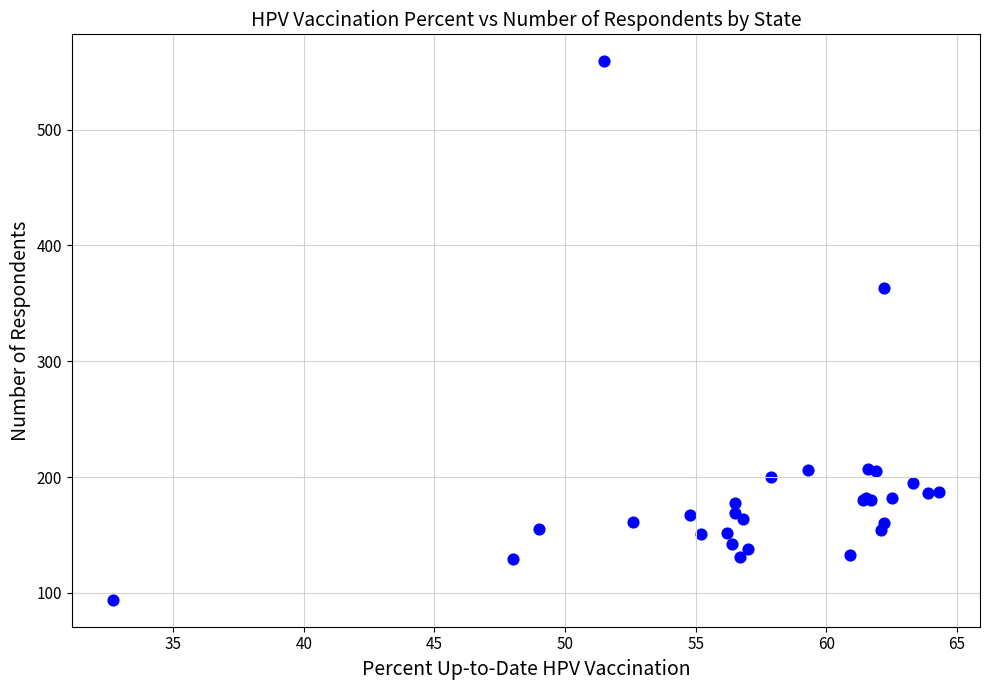

What Y value in the scatter plot is closest to 326?

363